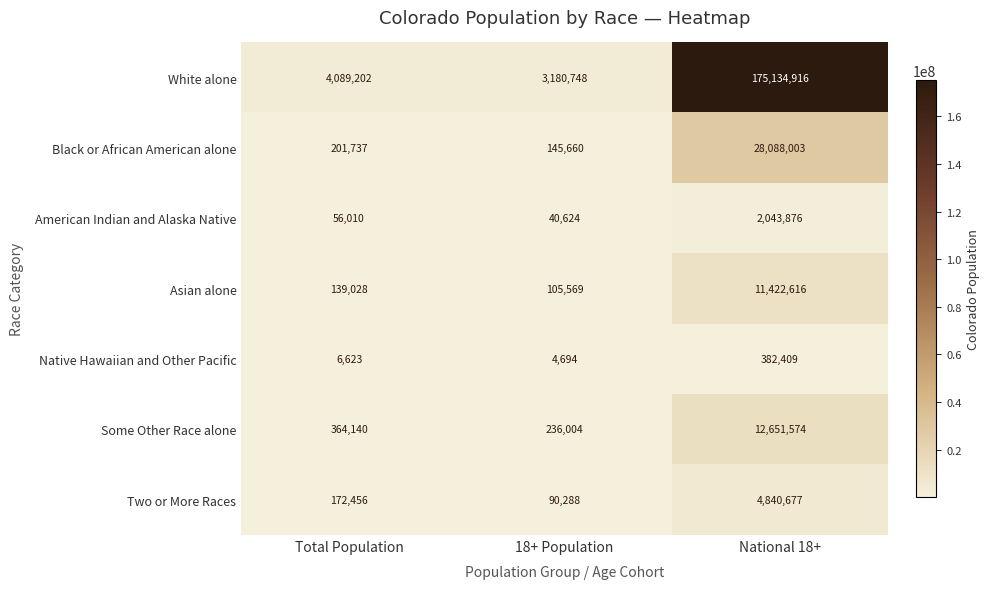

Reading left to right, extract all data points from this chart.

White alone: Total Population=4089202	18+ Population=3180748	National 18+=175134916
Black or African American alone: Total Population=201737	18+ Population=145660	National 18+=28088003
American Indian and Alaska Native: Total Population=56010	18+ Population=40624	National 18+=2043876
Asian alone: Total Population=139028	18+ Population=105569	National 18+=11422616
Native Hawaiian and Other Pacific: Total Population=6623	18+ Population=4694	National 18+=382409
Some Other Race alone: Total Population=364140	18+ Population=236004	National 18+=12651574
Two or More Races: Total Population=172456	18+ Population=90288	National 18+=4840677